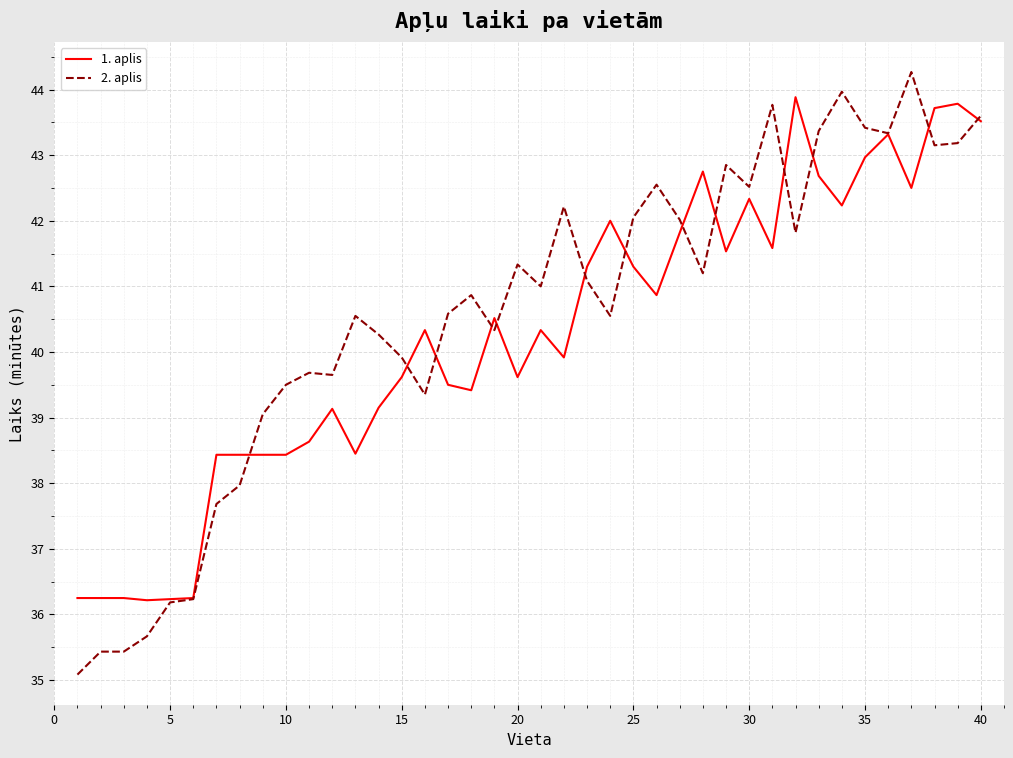

What is the smallest value displayed?

35.1